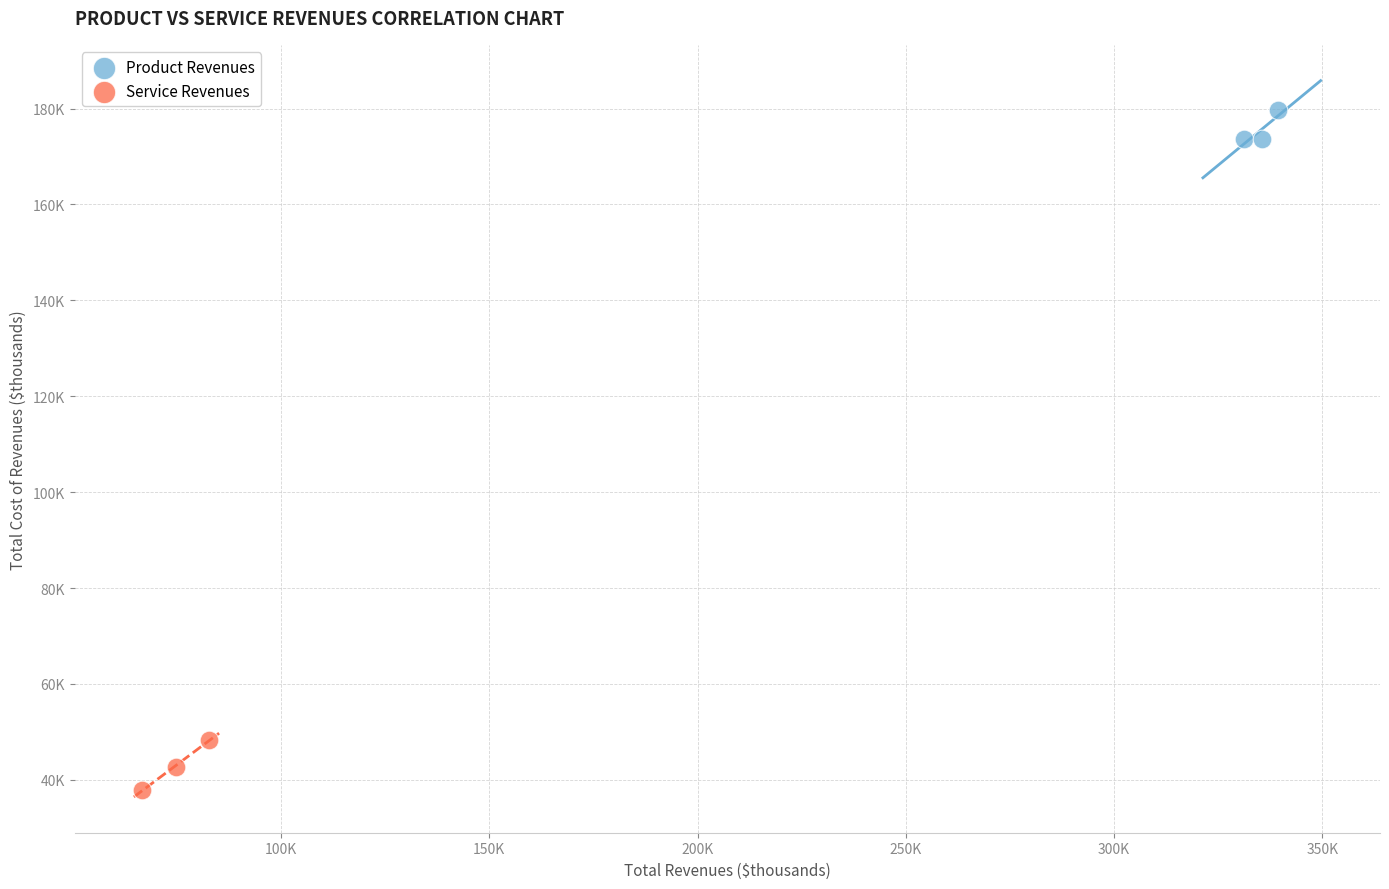

Which series contains the highest Y value?

Product Revenues